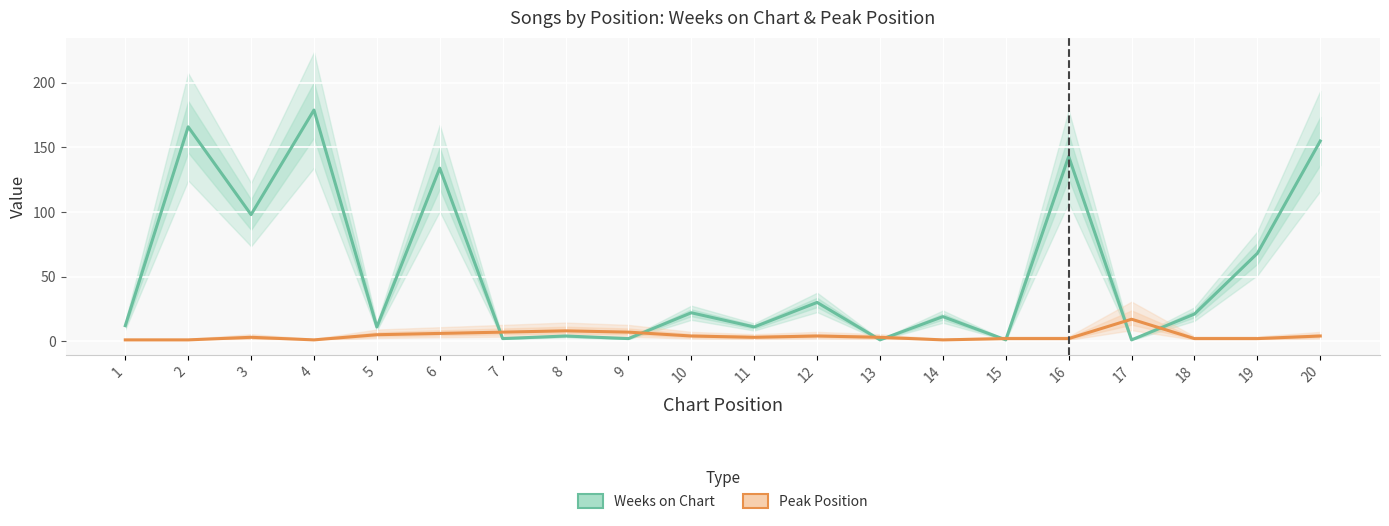

At which category does Peak Position reach its first local valley?

4